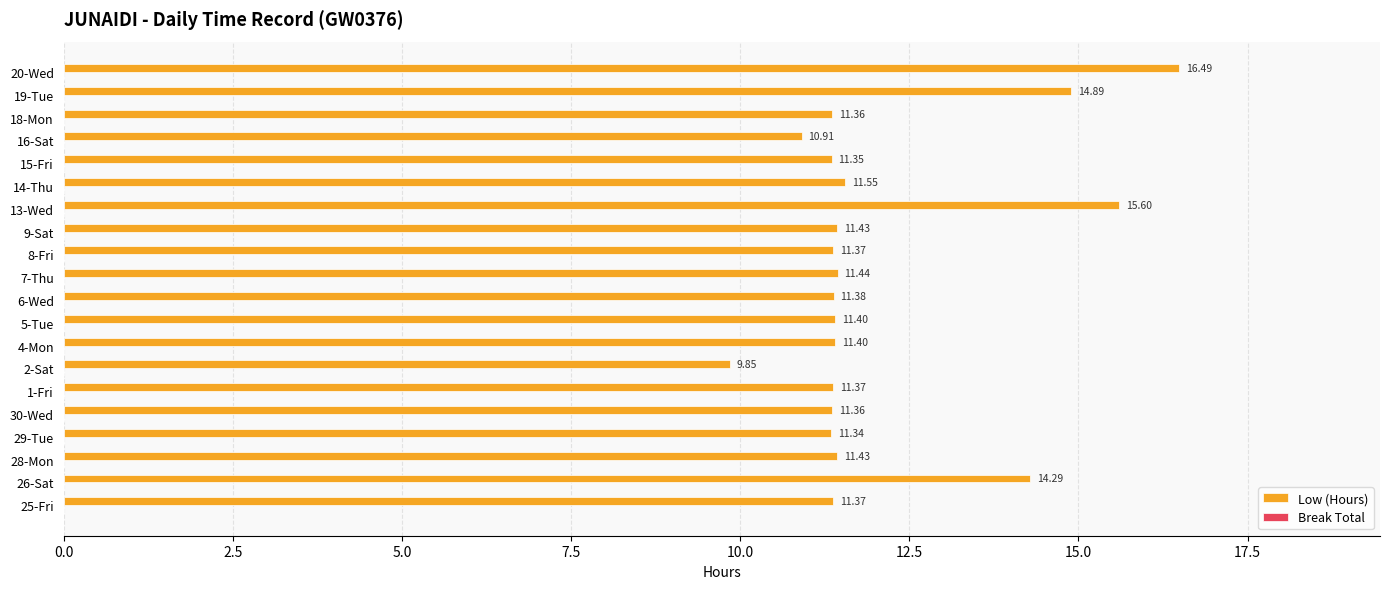

Between 1-Fri and 30-Wed, which is larger?

1-Fri